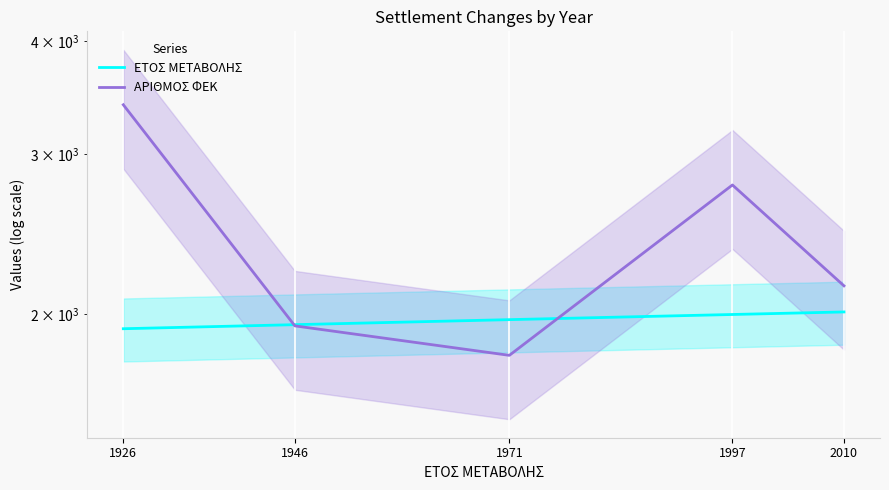

At 1997, list the series in order from smallest to largest.

ΕΤΟΣ ΜΕΤΑΒΟΛΗΣ, ΑΡΙΘΜΟΣ ΦΕΚ